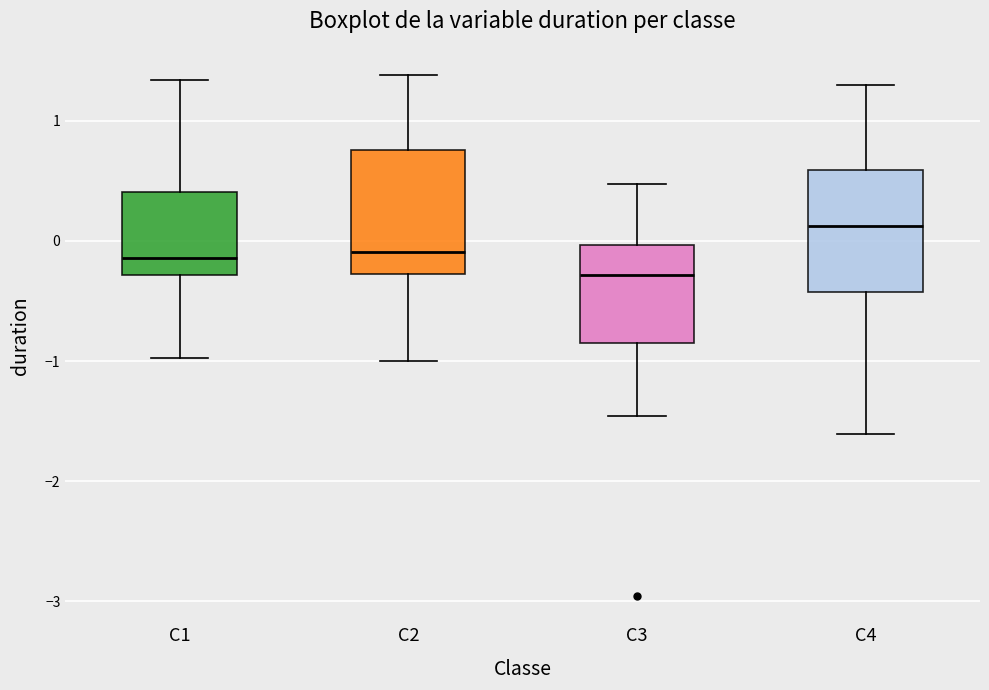

Reading left to right, transcribe this box plot: for each box, give where its median line is, the range the box spans, and where its two whiskers end, as read against the y-axis. The values are not printed on the chart, so give them approximately, as read against the axis.

C1: median -0.1, box -0.3 to 0.4, whiskers -1.0 to 1.3
C2: median -0.1, box -0.3 to 0.8, whiskers -1.0 to 1.4
C3: median -0.3, box -0.9 to 0.0, whiskers -1.5 to 0.5
C4: median 0.1, box -0.4 to 0.6, whiskers -1.6 to 1.3